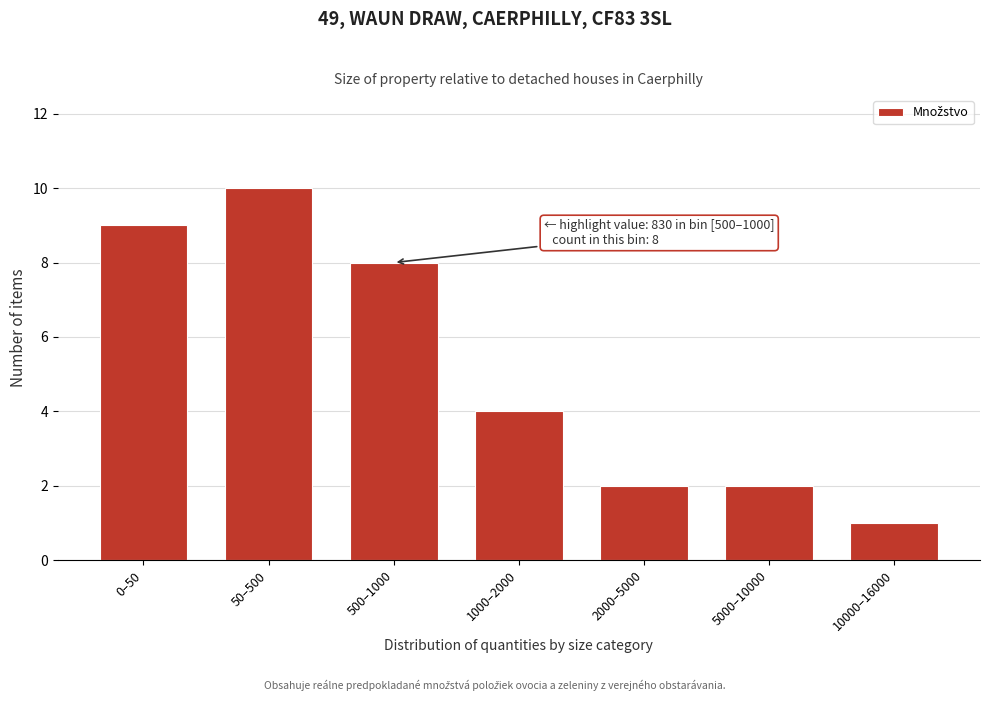

Reading left to right, what are all the values shown in this chart?

0–50=9	50–500=10	500–1000=8	1000–2000=4	2000–5000=2	5000–10000=2	10000–16000=1